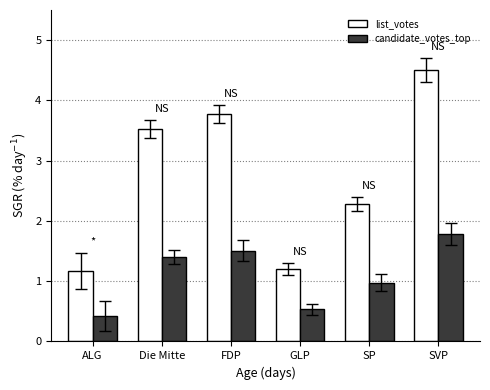

At which category is the sum across all series the highest?

SVP